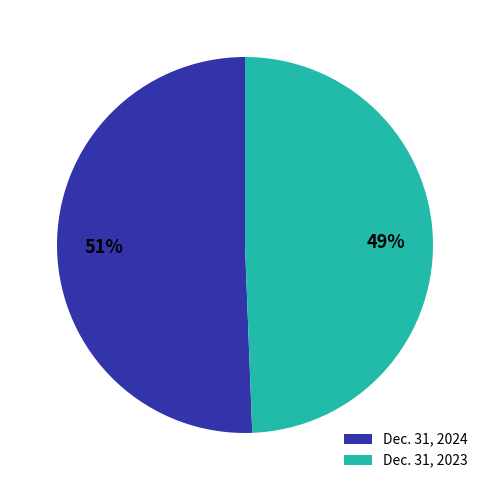

Is there a majority slice in this chart?

Yes